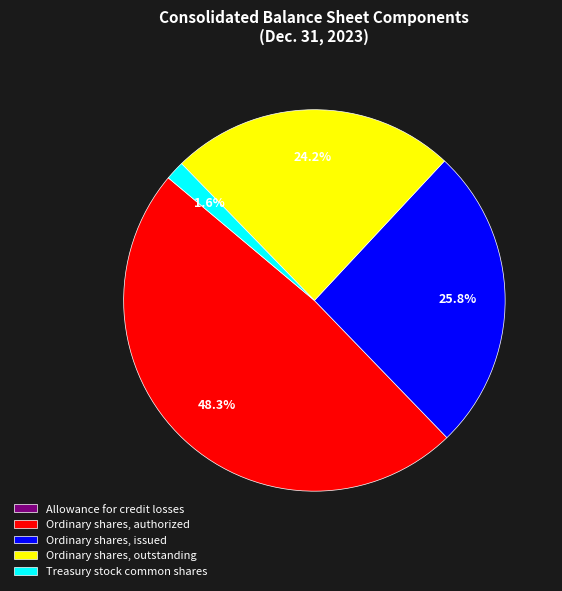

What percentage is NOT represented by Ordinary shares, outstanding?

75.8%